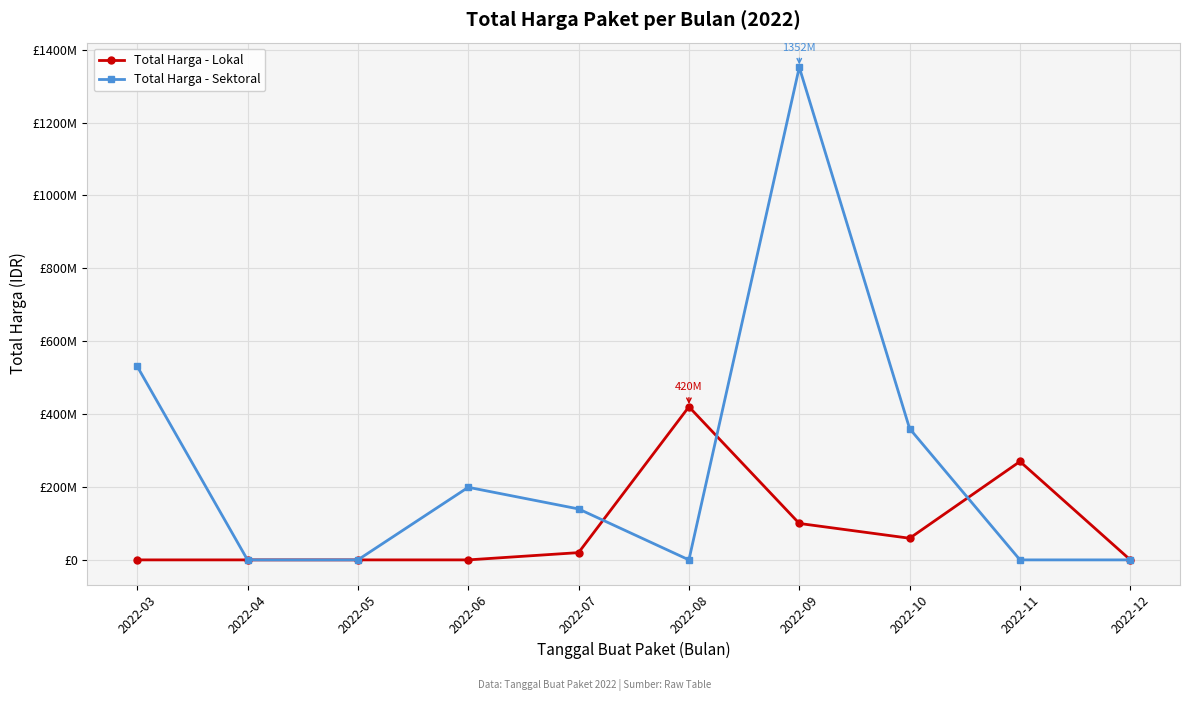

Which series changed the most between 2022-05 and 2022-12?

Total Harga - Lokal